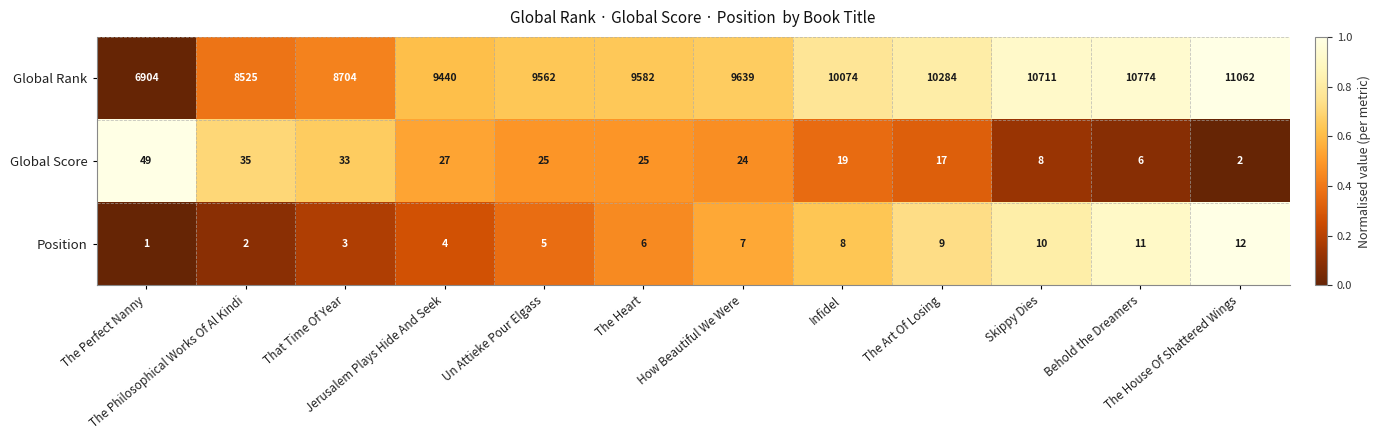

What is the difference between the maximum and second lowest values in the Position series?

10